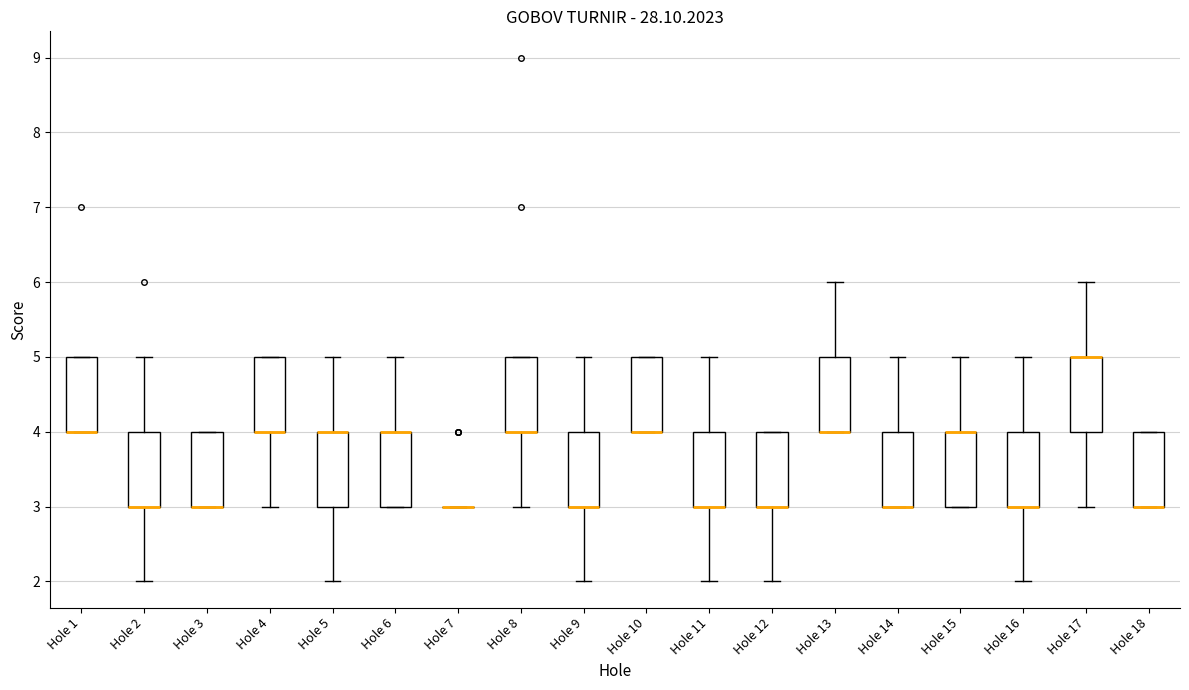

Reading left to right, read every box against the y-axis: the position of its median line, the range the box covers, and the ends of its whiskers. The values are not printed on the chart, so give them approximately, as read against the axis.

Hole 1: median 4 (drawn on the box's lower edge), box 4 to 5, whiskers 4 to 5
Hole 2: median 3 (drawn on the box's lower edge), box 3 to 4, whiskers 2 to 5
Hole 3: median 3 (drawn on the box's lower edge), box 3 to 4, whiskers 3 to 4
Hole 4: median 4 (drawn on the box's lower edge), box 4 to 5, whiskers 3 to 5
Hole 5: median 4 (drawn on the box's upper edge), box 3 to 4, whiskers 2 to 5
Hole 6: median 4 (drawn on the box's upper edge), box 3 to 4, whiskers 3 to 5
Hole 7: box collapsed to a line at 3, whiskers 3 to 3
Hole 8: median 4 (drawn on the box's lower edge), box 4 to 5, whiskers 3 to 5
Hole 9: median 3 (drawn on the box's lower edge), box 3 to 4, whiskers 2 to 5
Hole 10: median 4 (drawn on the box's lower edge), box 4 to 5, whiskers 4 to 5
Hole 11: median 3 (drawn on the box's lower edge), box 3 to 4, whiskers 2 to 5
Hole 12: median 3 (drawn on the box's lower edge), box 3 to 4, whiskers 2 to 4
Hole 13: median 4 (drawn on the box's lower edge), box 4 to 5, whiskers 4 to 6
Hole 14: median 3 (drawn on the box's lower edge), box 3 to 4, whiskers 3 to 5
Hole 15: median 4 (drawn on the box's upper edge), box 3 to 4, whiskers 3 to 5
Hole 16: median 3 (drawn on the box's lower edge), box 3 to 4, whiskers 2 to 5
Hole 17: median 5 (drawn on the box's upper edge), box 4 to 5, whiskers 3 to 6
Hole 18: median 3 (drawn on the box's lower edge), box 3 to 4, whiskers 3 to 4